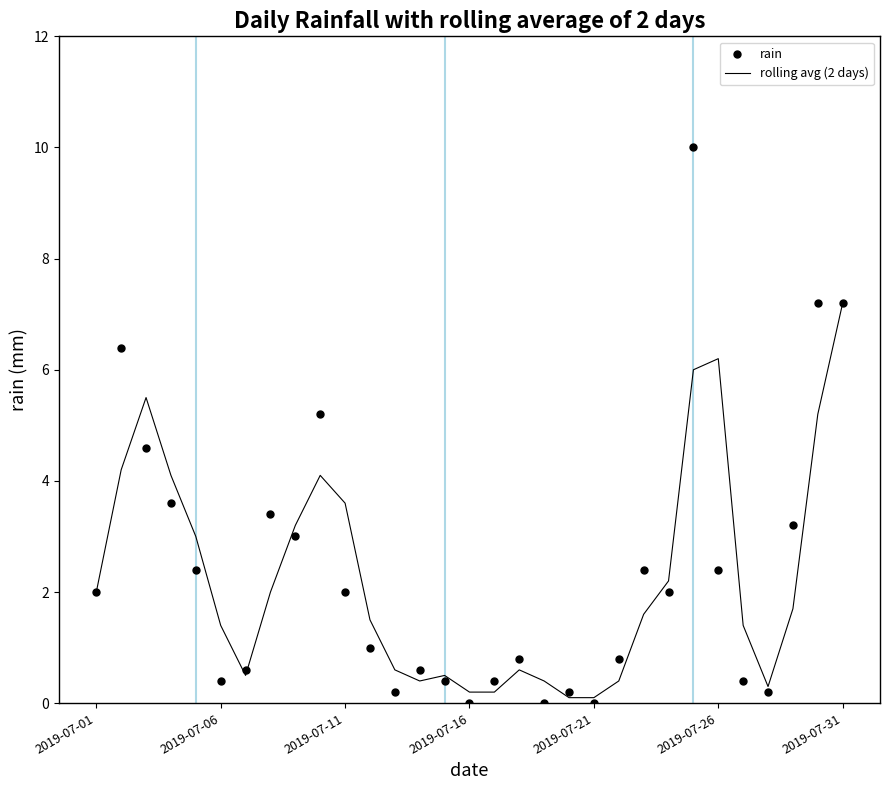

What is the total value across all series at 19?

0.3